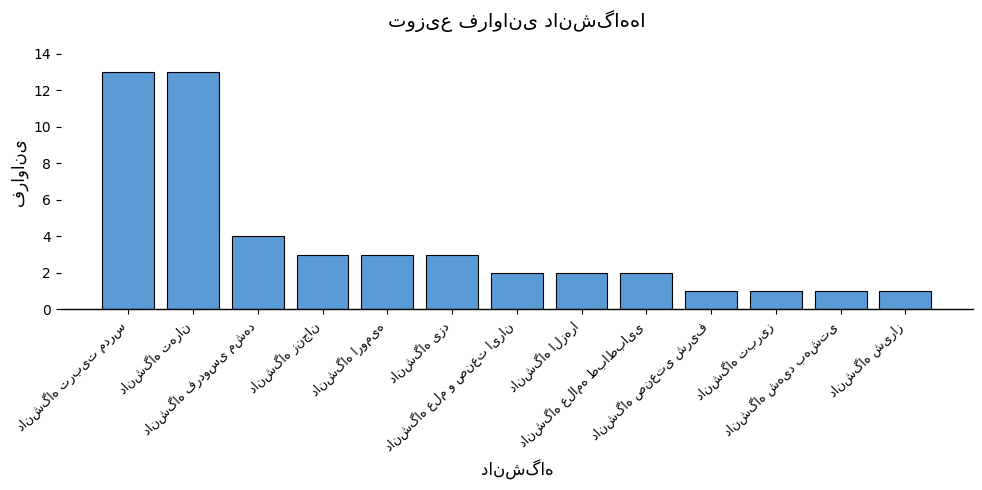

What is the difference between the second highest and second lowest values?

12